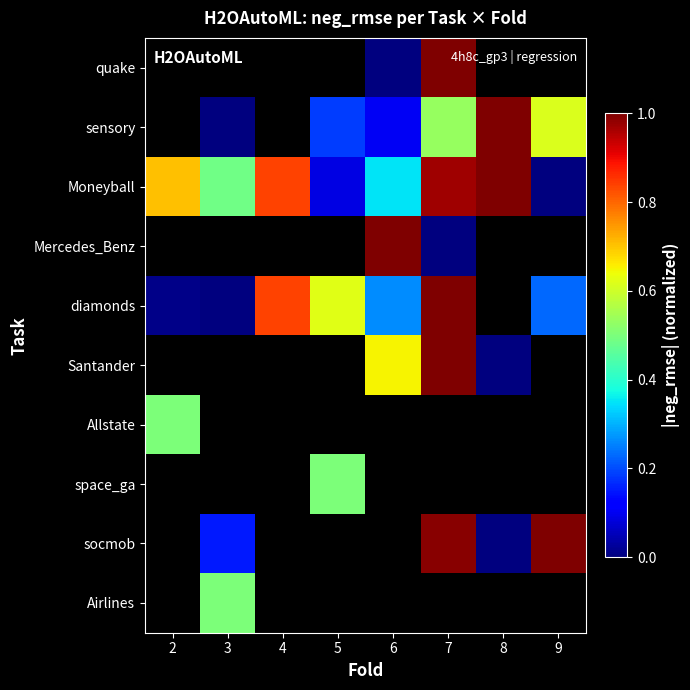

Which label corresponds to the largest value in the chart?

7